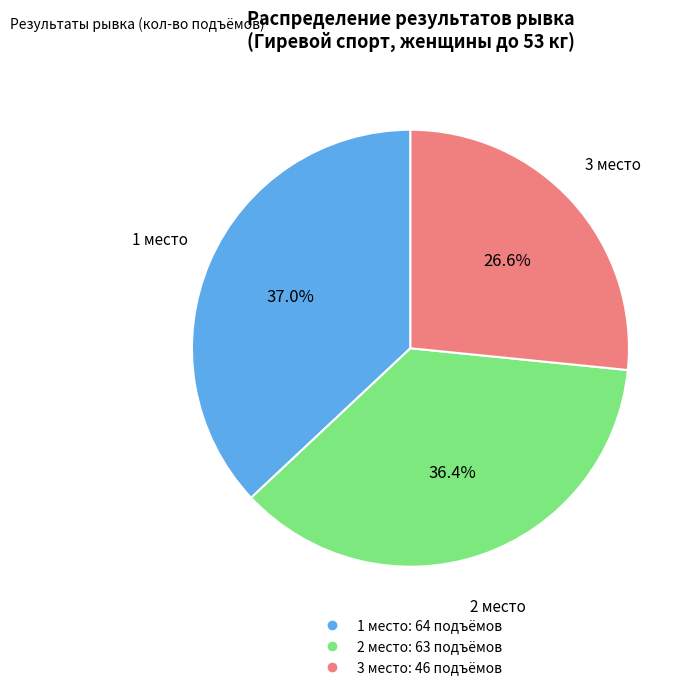

Which slice is the smallest?

3 место